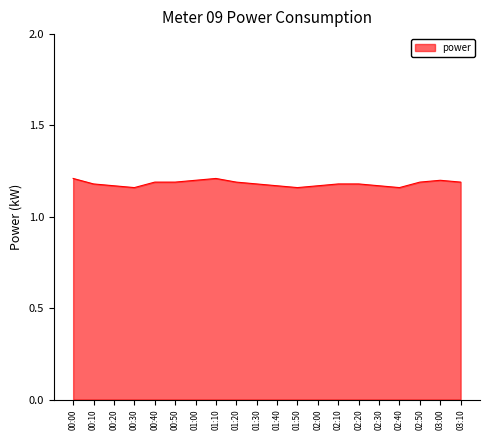

The chart shows a value of 1.2 at 02:50. True or false?

True